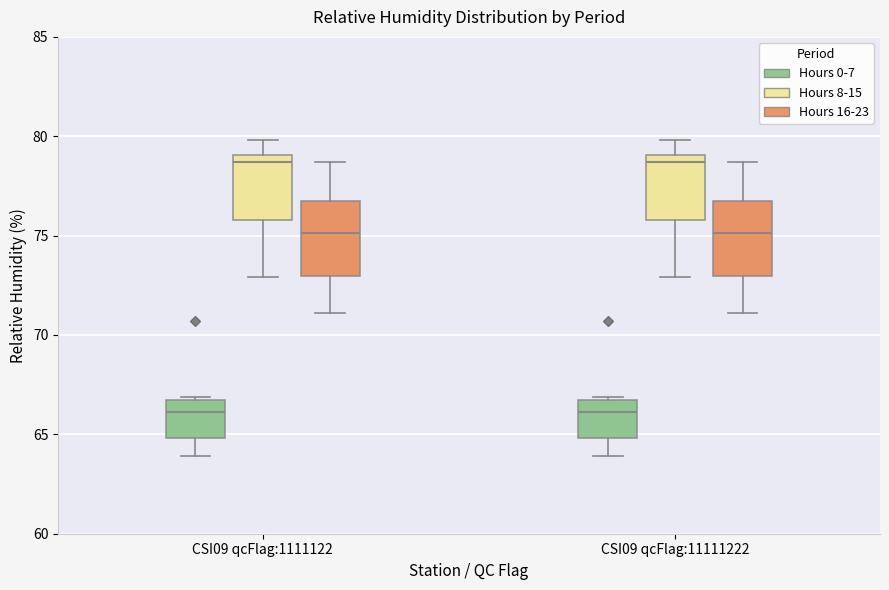

Where is the lower edge of the box for CSI09 qcFlag:11111222 (Hours 8-15) on the y-axis? The values are not printed on the chart, so give them approximately, as read against the axis.

76.0